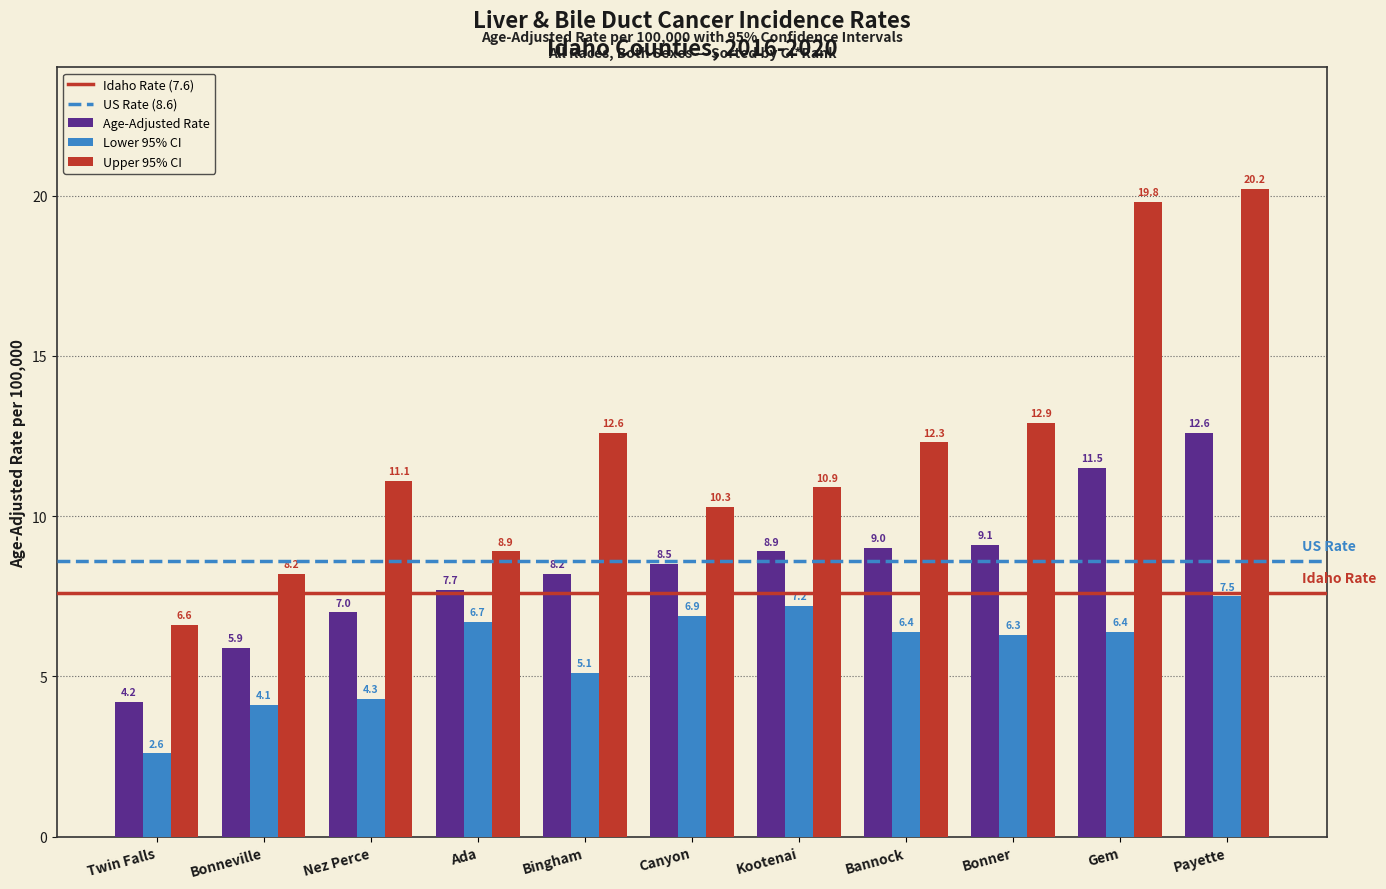

What is the spread (max minus min) of values at Payette?

12.7